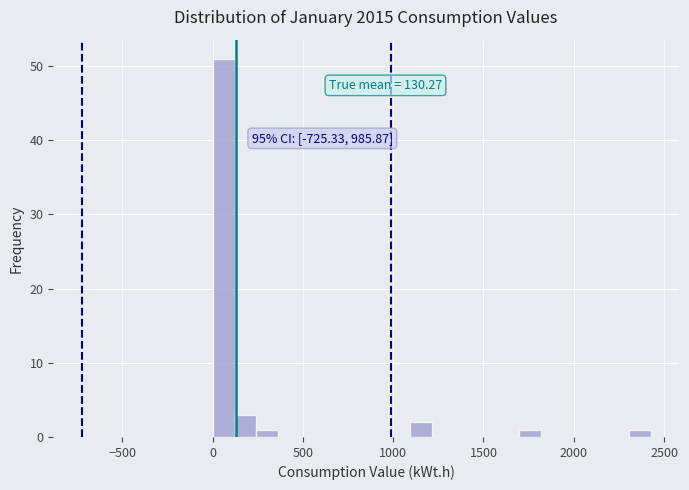

Read against the x-axis, roughly where is the centre of the tallest bar?

50